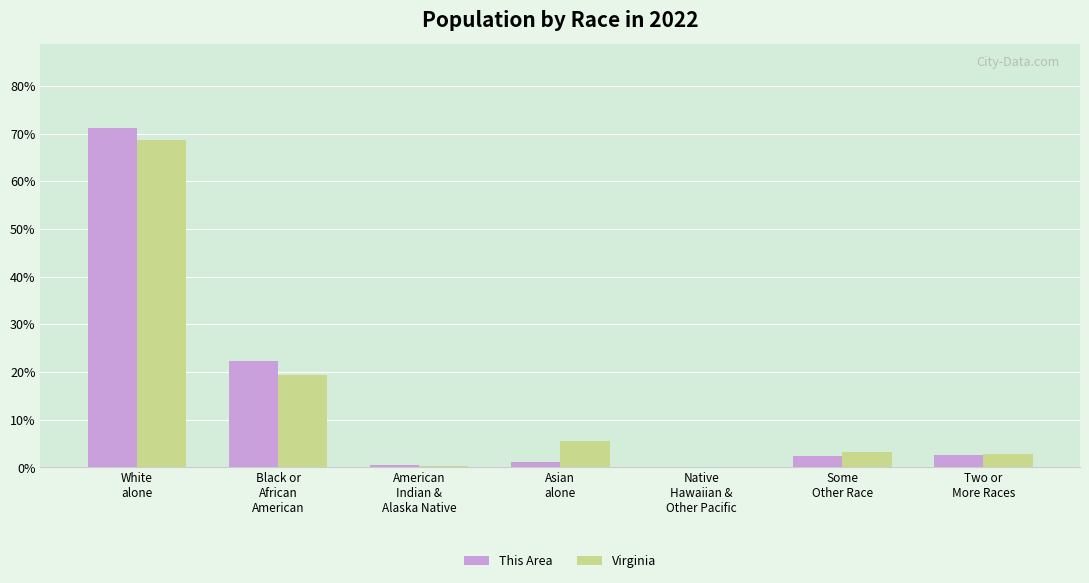

At which label does This Area first exceed 2?

White
alone